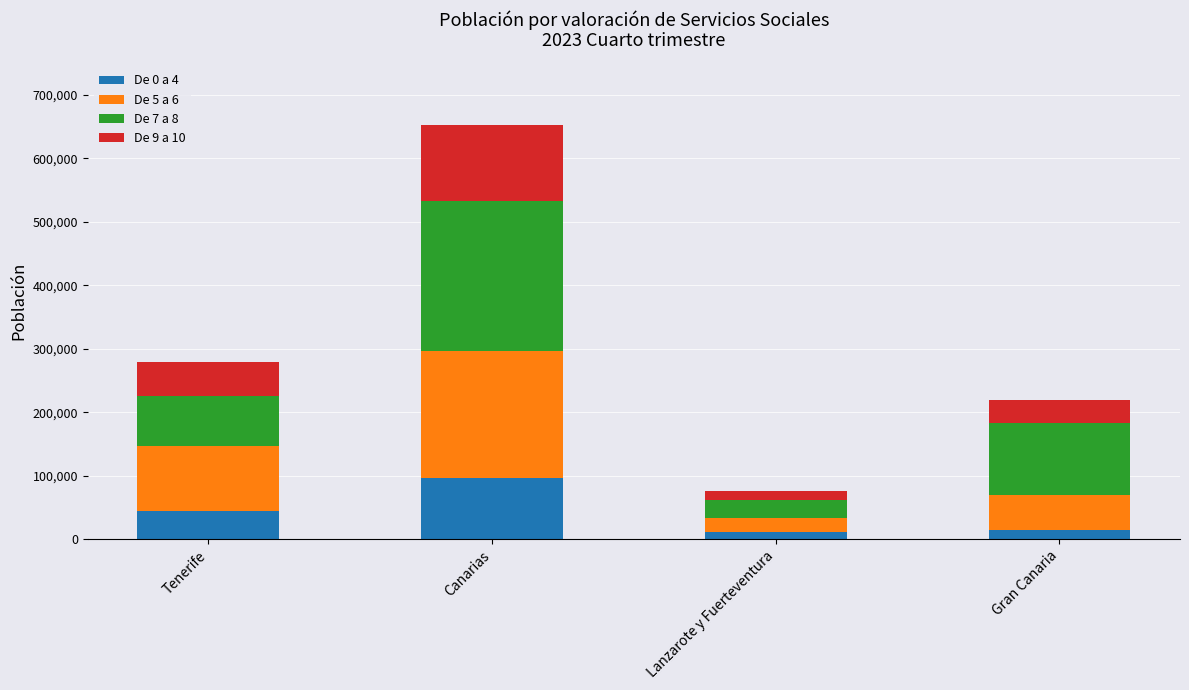

What is the average value of the De 0 a 4 series?

41841